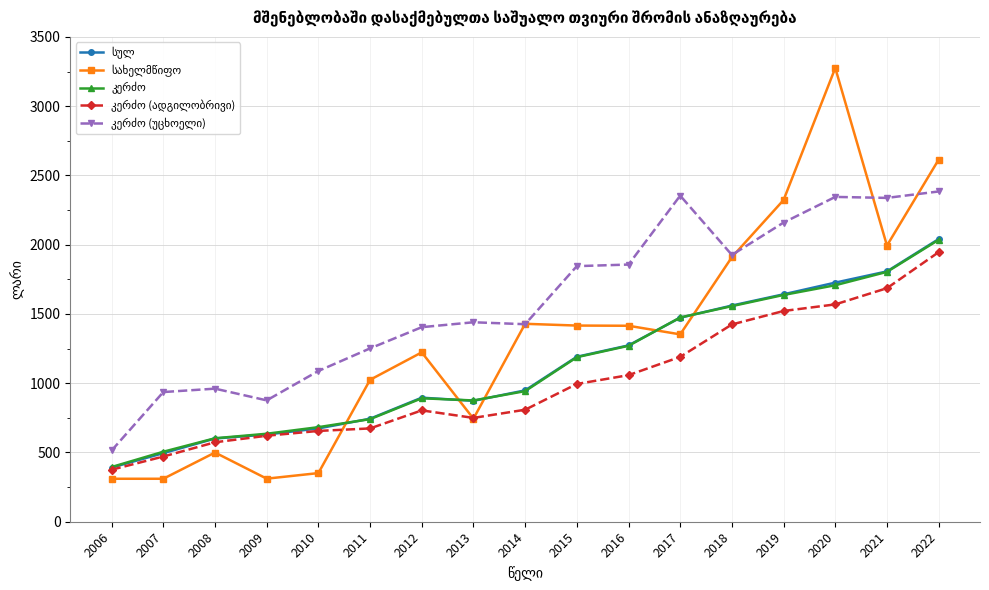

What is the total value across all series at 2018?

8376.8